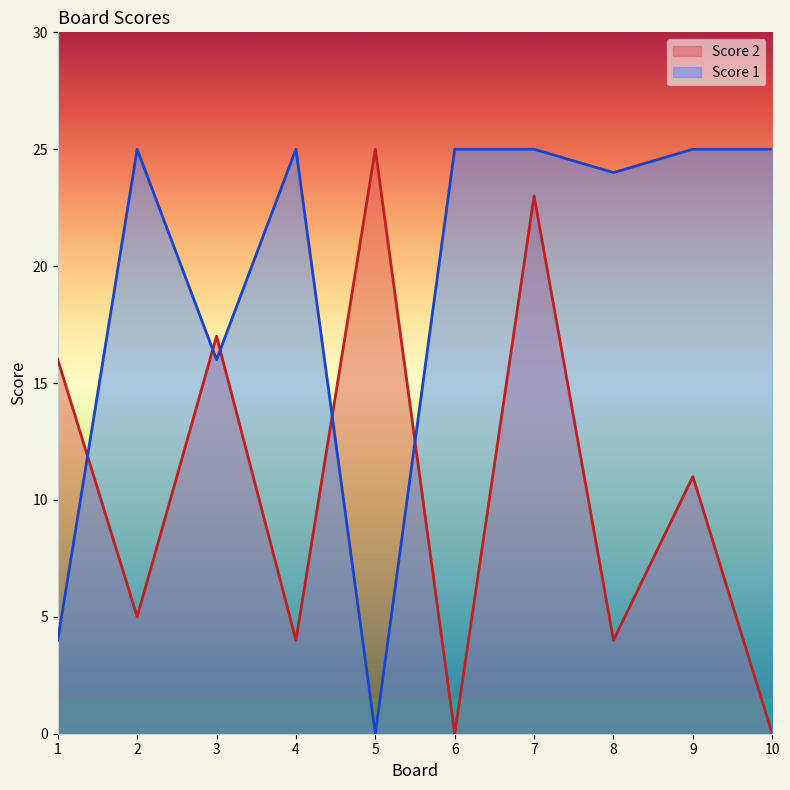

How many times do Score 1 and Score 2 cross each other?

5